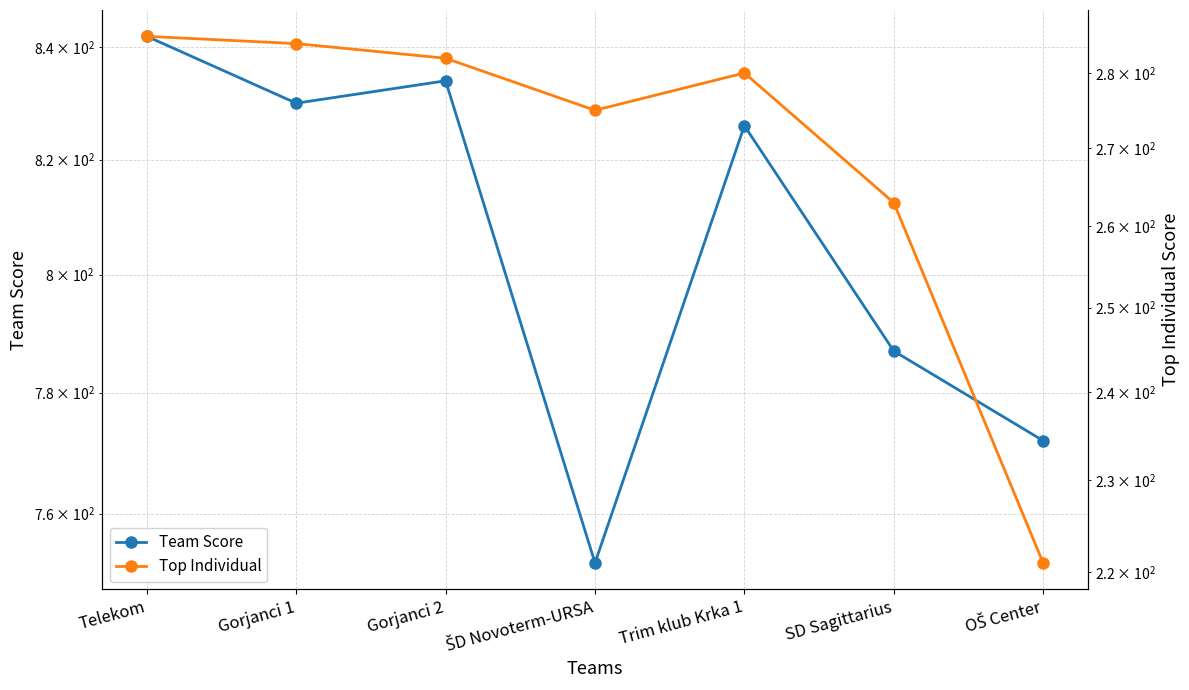

What is the label of the 5th point from the left?

Trim klub Krka 1